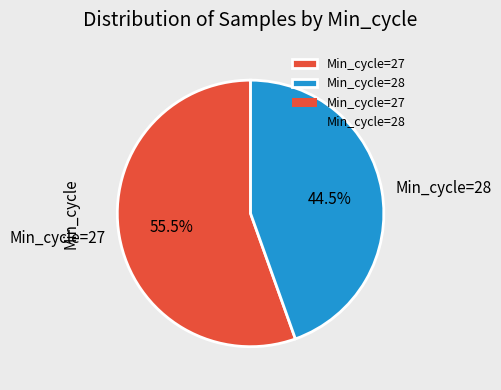

Rank the categories by value from lowest to highest.

Min_cycle=28, Min_cycle=27